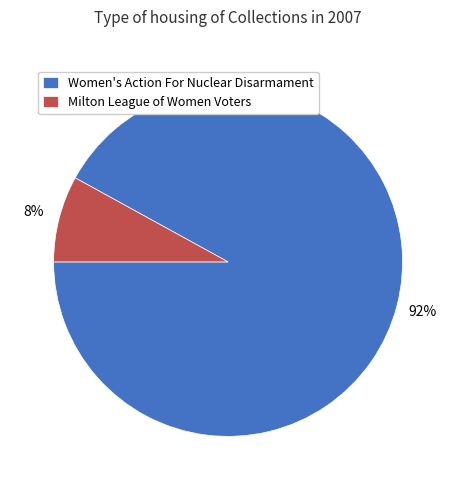

To the nearest percent, what is the difference between the Milton League of Women Voters and Women's Action For Nuclear Disarmament slice percentages?

84%